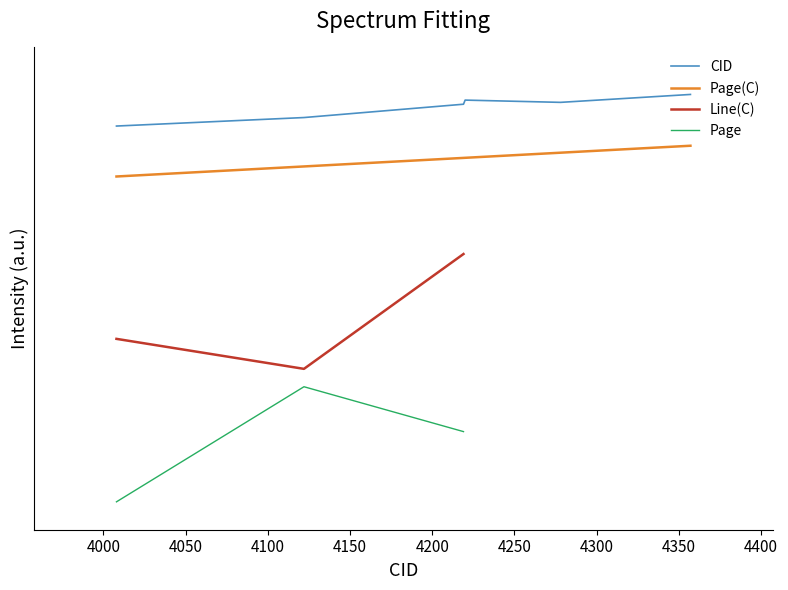

Is it true that CID equals 0.5 at 3950?

False